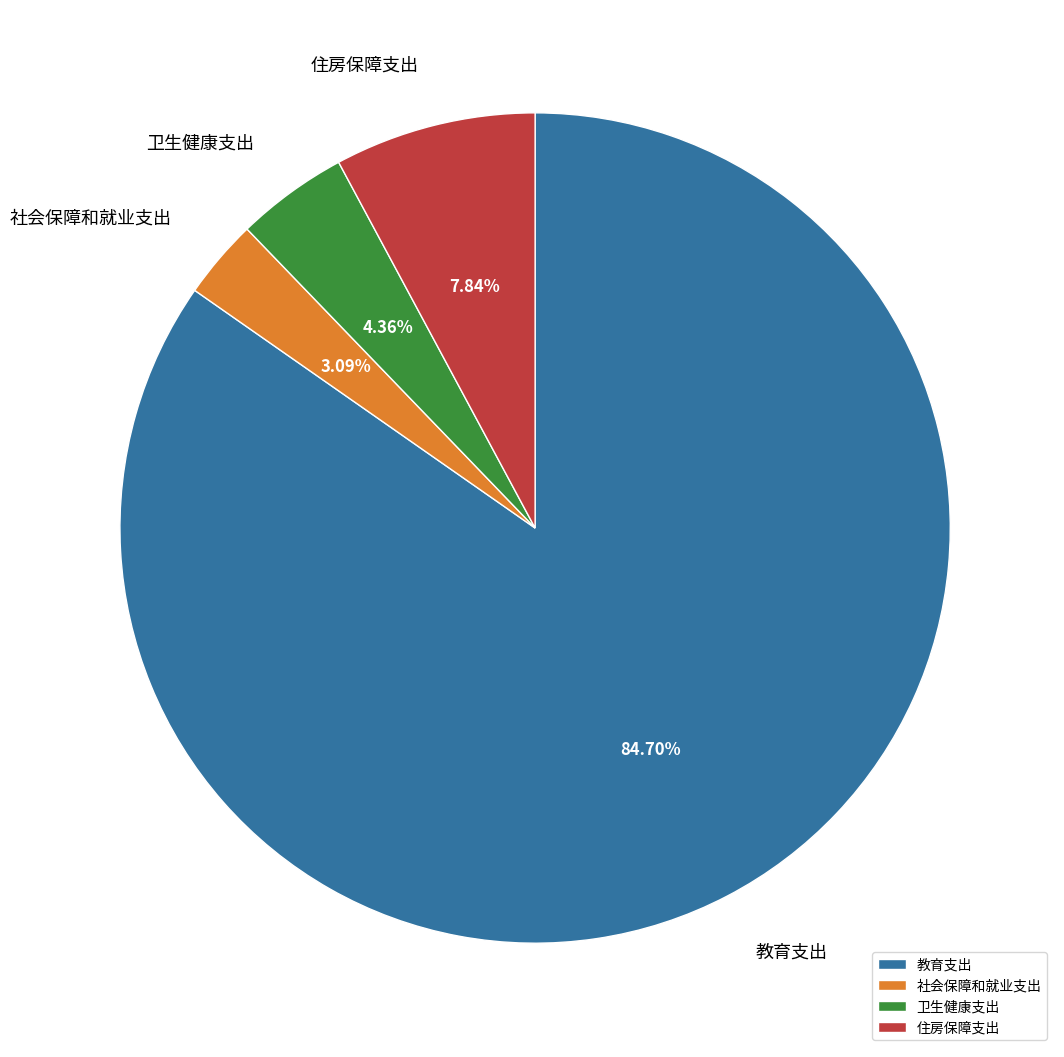

What is the smallest slice in the pie chart?

社会保障和就业支出